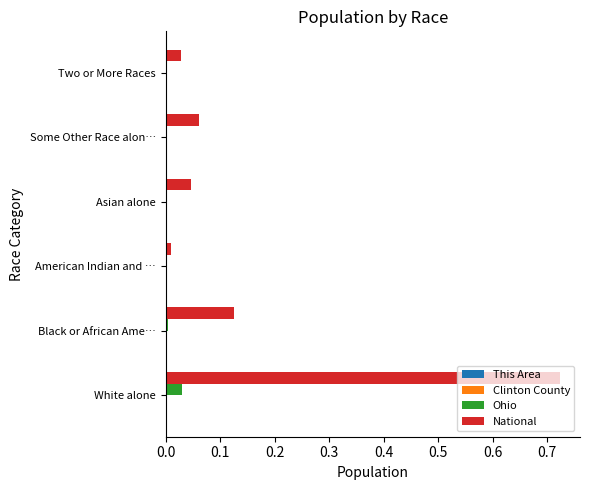

The Ohio series shows 0.0 at Some Other Race alon…. True or false?

True